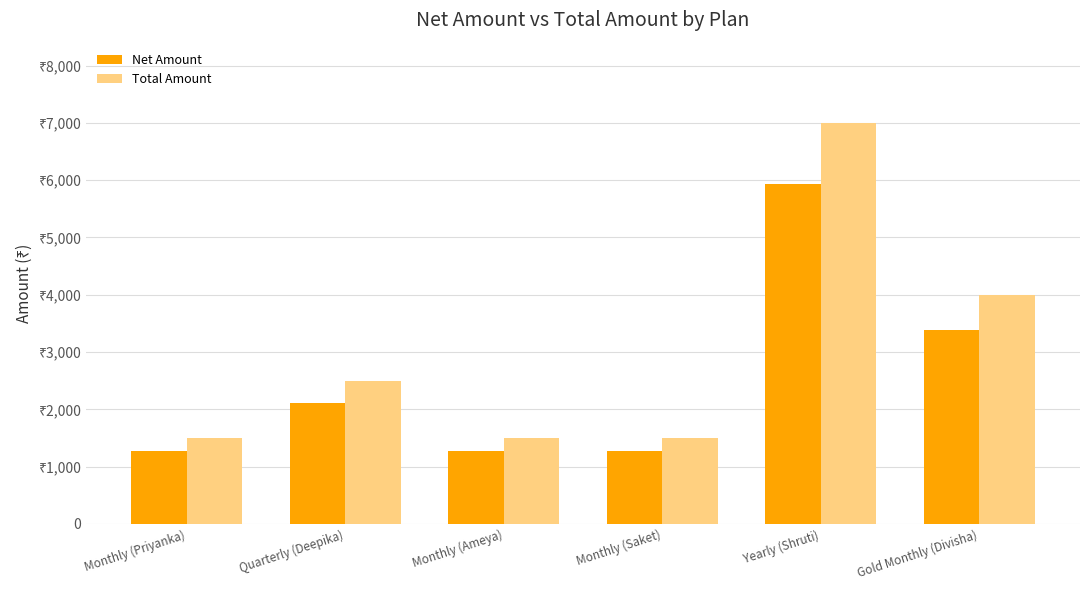

The value of Net Amount at Quarterly (Deepika) is 2118.6. True or false?

True